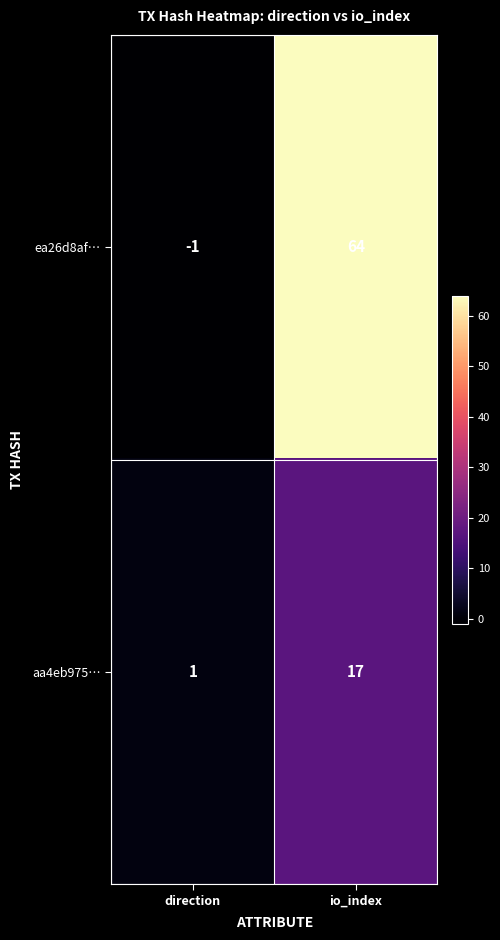

Count the number of data series in this chart.

2